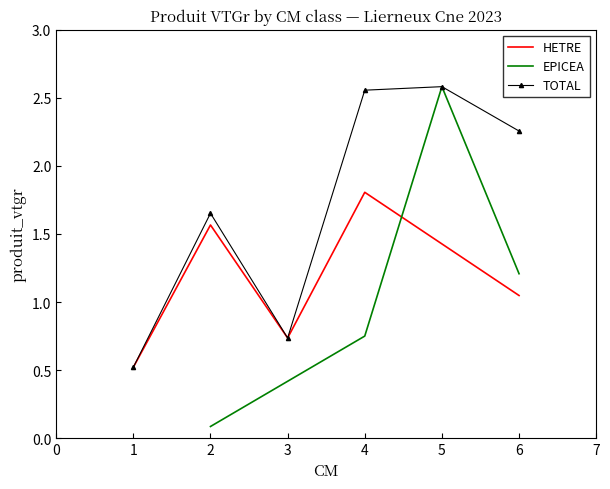

List the labels in order of HETRE value, largest first.

4, 2, 6, 3, 1